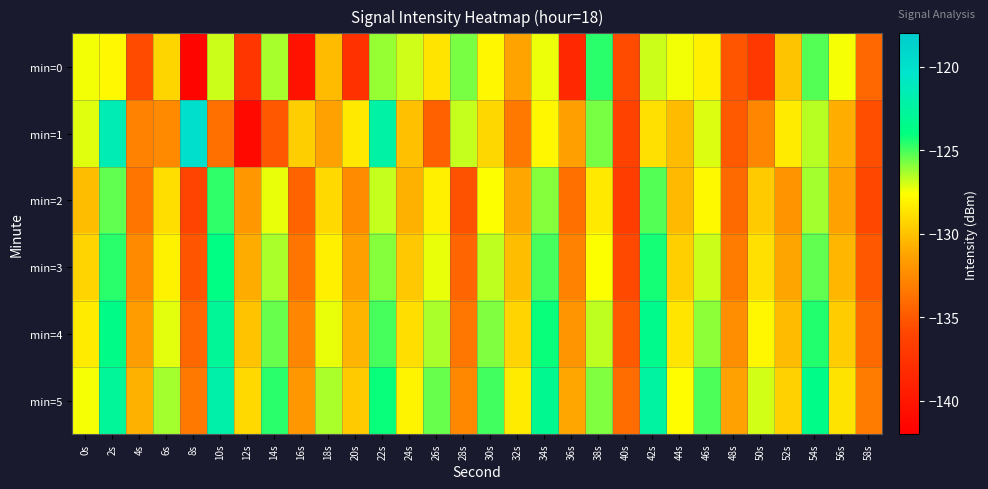

What is the difference between the highest and lowest values at 20s?

9.2